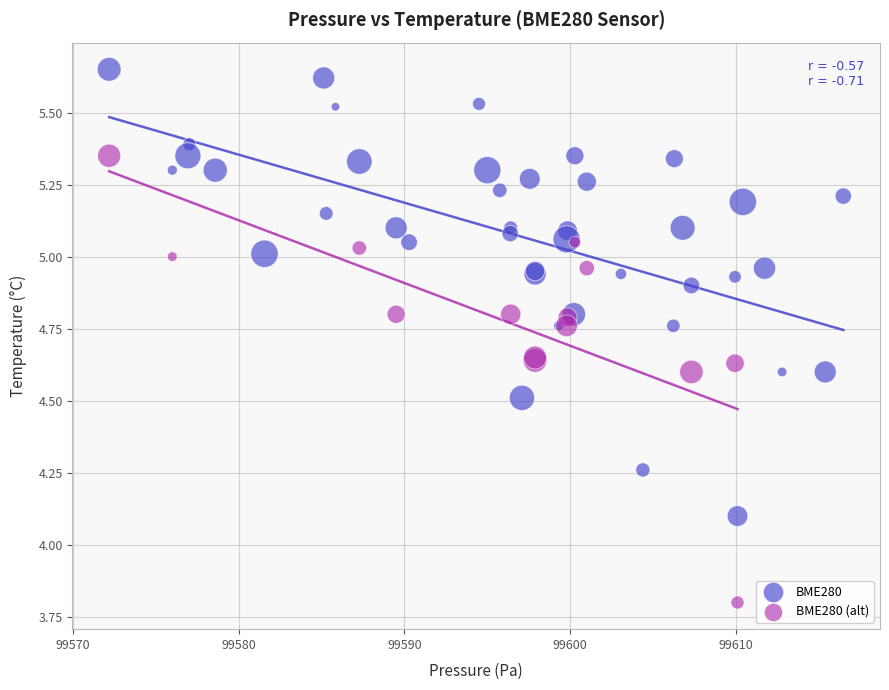

Which series contains the lowest Y value?

BME280 (alt)